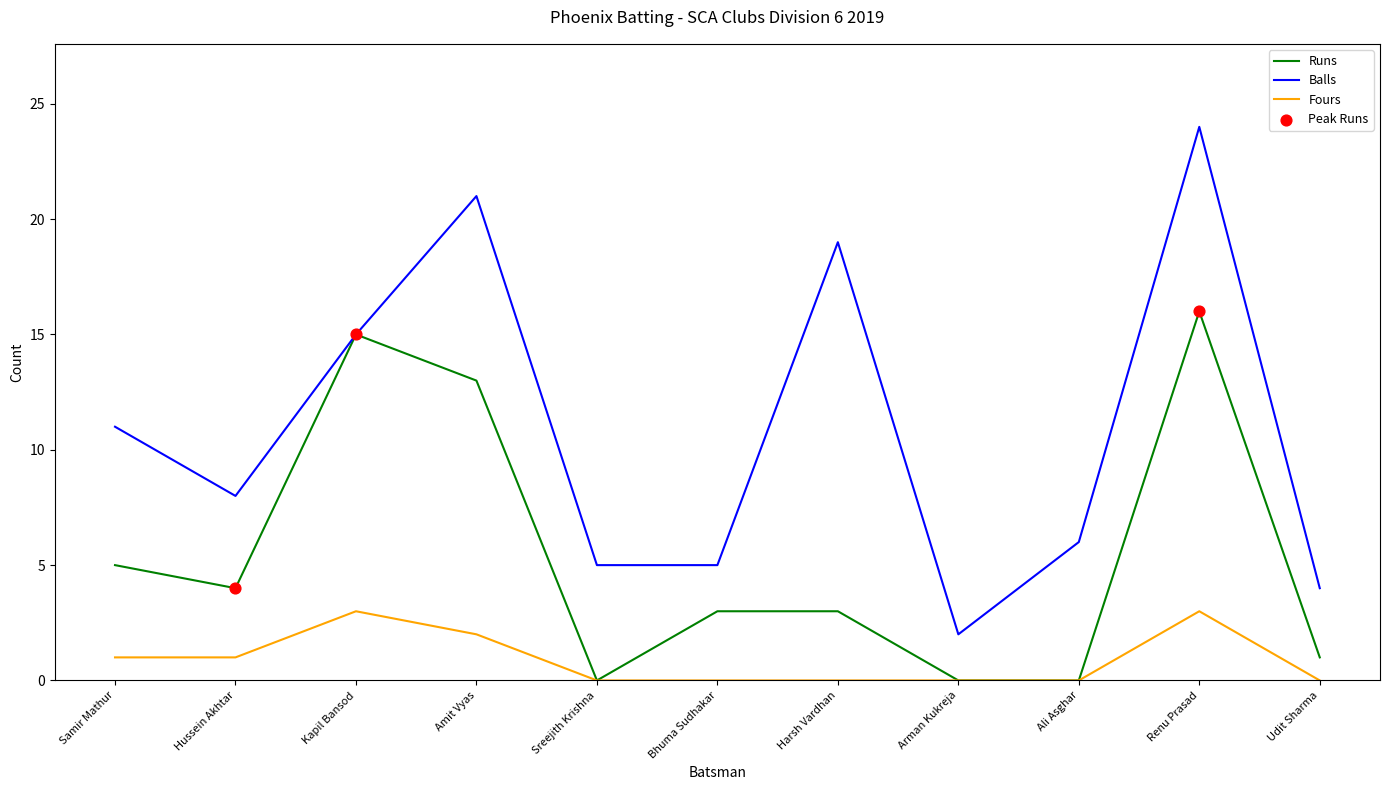

What is the total value across all series at Kapil Bansod?

33